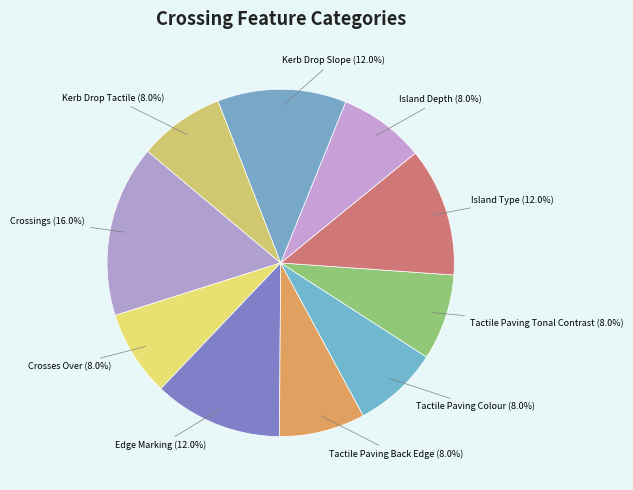

What percentage is the Island Type slice, to the nearest percent?

12%